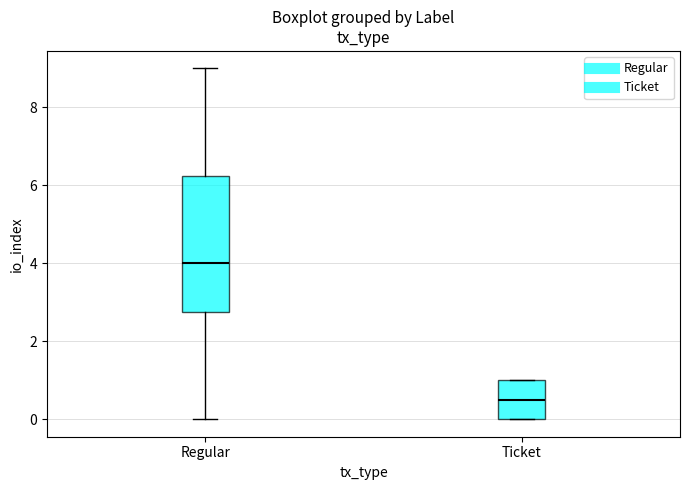

Where does the median line of the box for Ticket sit on the y-axis? The values are not printed on the chart, so give them approximately, as read against the axis.

0.6